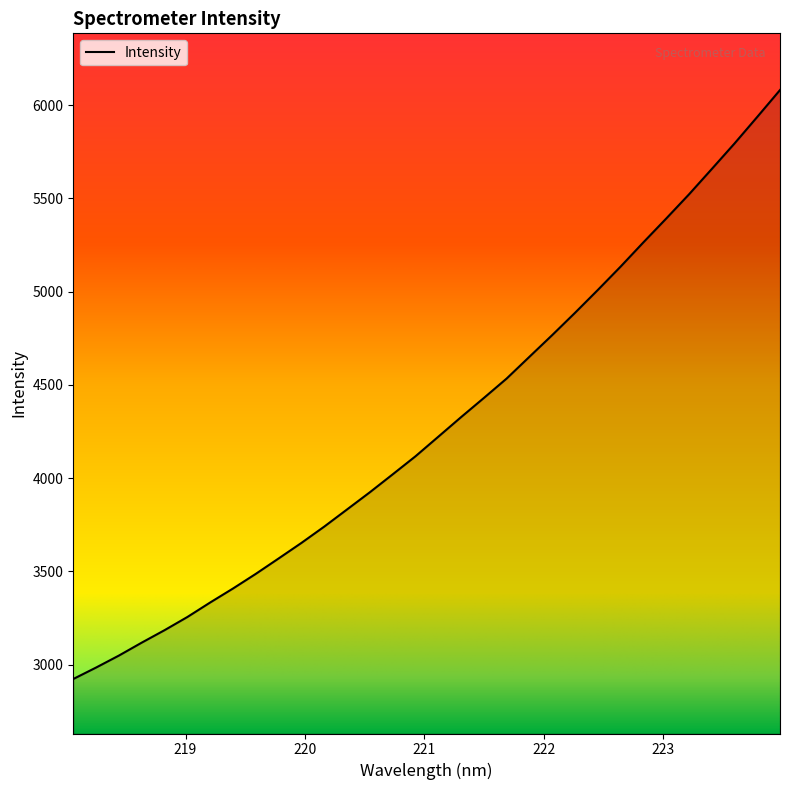

What is the greatest value displayed?

6080.3